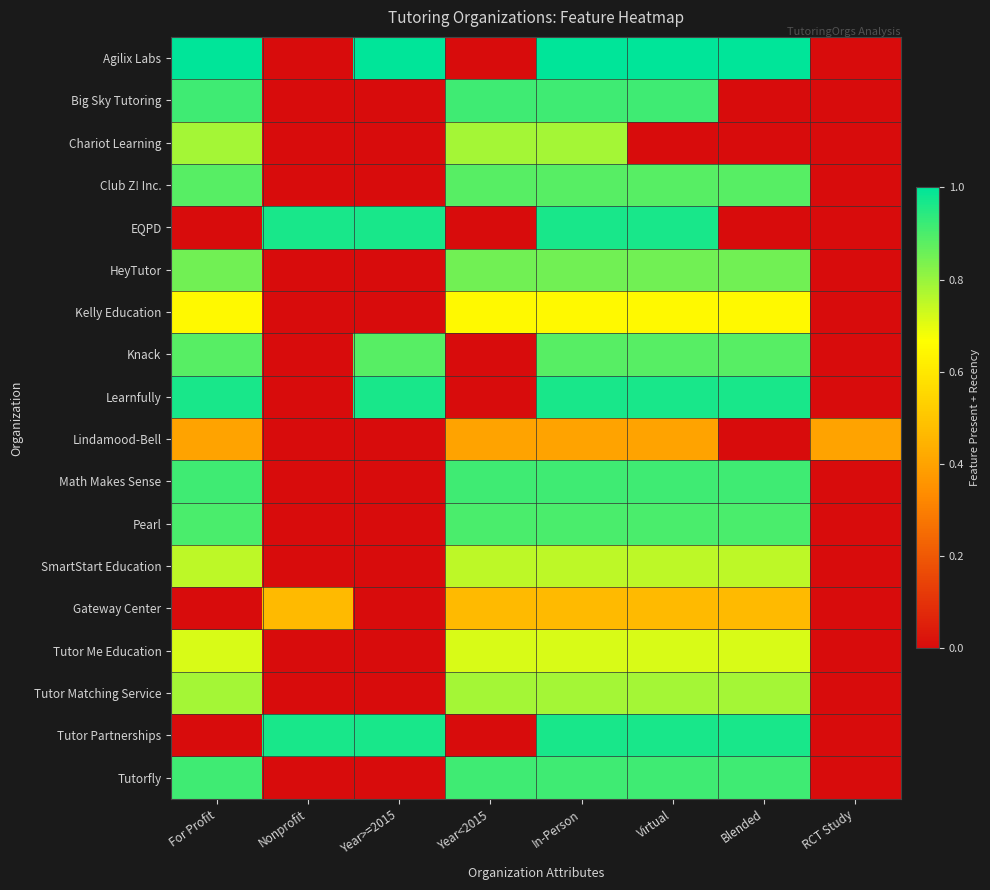

Reading left to right, extract all data points from this chart.

Agilix Labs: For Profit=1.0	Nonprofit=0.0	Year>=2015=1.0	Year<2015=0.0	In-Person=1.0	Virtual=1.0	Blended=1.0	RCT Study=0.0
Big Sky Tutoring: For Profit=0.9	Nonprofit=0.0	Year>=2015=0.0	Year<2015=0.9	In-Person=0.9	Virtual=0.9	Blended=0.0	RCT Study=0.0
Chariot Learning: For Profit=0.8	Nonprofit=0.0	Year>=2015=0.0	Year<2015=0.8	In-Person=0.8	Virtual=0.0	Blended=0.0	RCT Study=0.0
Club Z! Inc.: For Profit=0.9	Nonprofit=0.0	Year>=2015=0.0	Year<2015=0.9	In-Person=0.9	Virtual=0.9	Blended=0.9	RCT Study=0.0
EQPD: For Profit=0.0	Nonprofit=1.0	Year>=2015=1.0	Year<2015=0.0	In-Person=1.0	Virtual=1.0	Blended=0.0	RCT Study=0.0
HeyTutor: For Profit=0.8	Nonprofit=0.0	Year>=2015=0.0	Year<2015=0.8	In-Person=0.8	Virtual=0.8	Blended=0.8	RCT Study=0.0
Kelly Education: For Profit=0.7	Nonprofit=0.0	Year>=2015=0.0	Year<2015=0.7	In-Person=0.7	Virtual=0.7	Blended=0.7	RCT Study=0.0
Knack: For Profit=0.9	Nonprofit=0.0	Year>=2015=0.9	Year<2015=0.0	In-Person=0.9	Virtual=0.9	Blended=0.9	RCT Study=0.0
Learnfully: For Profit=1.0	Nonprofit=0.0	Year>=2015=1.0	Year<2015=0.0	In-Person=1.0	Virtual=1.0	Blended=1.0	RCT Study=0.0
Lindamood-Bell: For Profit=0.4	Nonprofit=0.0	Year>=2015=0.0	Year<2015=0.4	In-Person=0.4	Virtual=0.4	Blended=0.0	RCT Study=0.4
Math Makes Sense: For Profit=0.9	Nonprofit=0.0	Year>=2015=0.0	Year<2015=0.9	In-Person=0.9	Virtual=0.9	Blended=0.9	RCT Study=0.0
Pearl: For Profit=0.9	Nonprofit=0.0	Year>=2015=0.0	Year<2015=0.9	In-Person=0.9	Virtual=0.9	Blended=0.9	RCT Study=0.0
SmartStart Education: For Profit=0.8	Nonprofit=0.0	Year>=2015=0.0	Year<2015=0.8	In-Person=0.8	Virtual=0.8	Blended=0.8	RCT Study=0.0
Gateway Center: For Profit=0.0	Nonprofit=0.5	Year>=2015=0.0	Year<2015=0.5	In-Person=0.5	Virtual=0.5	Blended=0.5	RCT Study=0.0
Tutor Me Education: For Profit=0.7	Nonprofit=0.0	Year>=2015=0.0	Year<2015=0.7	In-Person=0.7	Virtual=0.7	Blended=0.7	RCT Study=0.0
Tutor Matching Service: For Profit=0.8	Nonprofit=0.0	Year>=2015=0.0	Year<2015=0.8	In-Person=0.8	Virtual=0.8	Blended=0.8	RCT Study=0.0
Tutor Partnerships: For Profit=0.0	Nonprofit=1.0	Year>=2015=1.0	Year<2015=0.0	In-Person=1.0	Virtual=1.0	Blended=1.0	RCT Study=0.0
Tutorfly: For Profit=0.9	Nonprofit=0.0	Year>=2015=0.0	Year<2015=0.9	In-Person=0.9	Virtual=0.9	Blended=0.9	RCT Study=0.0